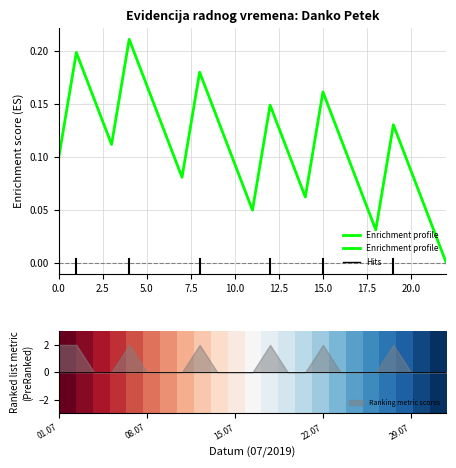

How many data points does each series have?

23